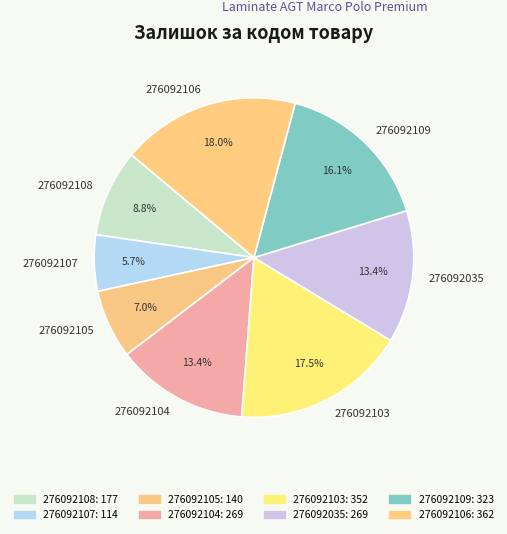

Do 276092105 and 276092108 together represent more than half of the pie?

No